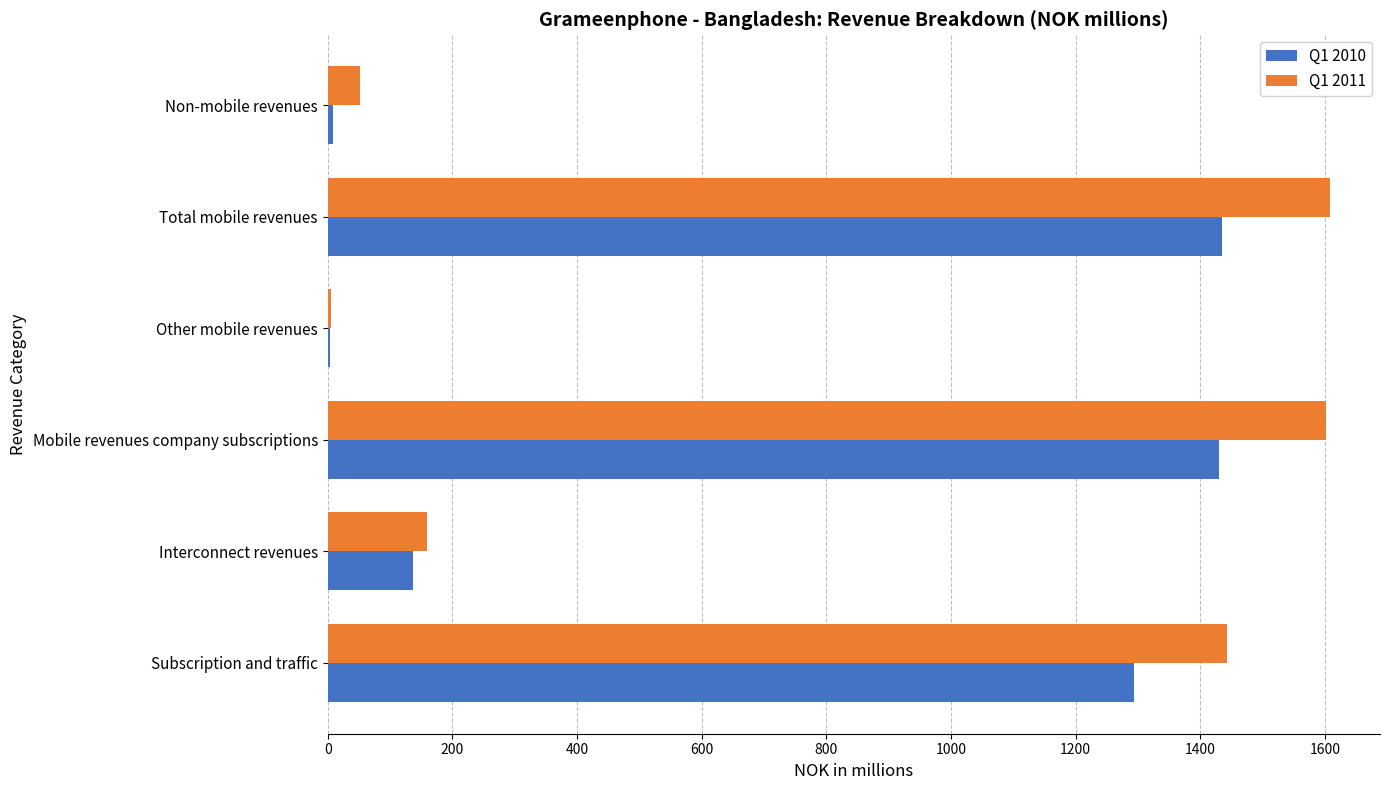

The value of Q1 2010 at Total mobile revenues is 345.9. True or false?

False